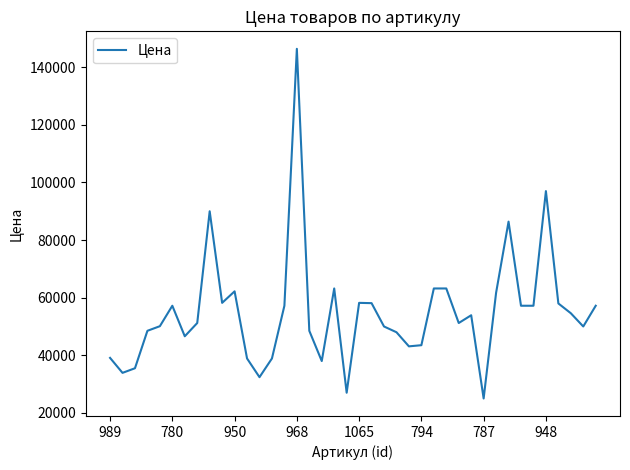

What is the minimum value shown in the chart?

25000